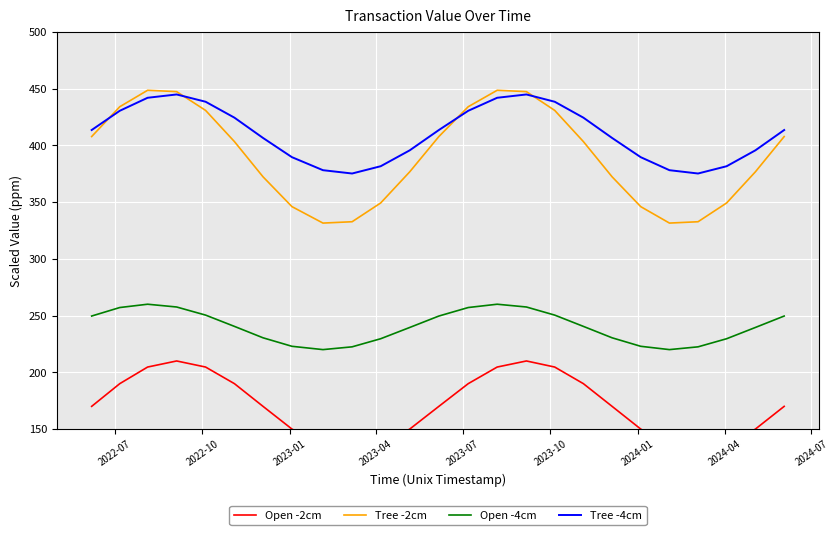

Rank the series by their maximum value, from lowest to highest.

Open -2cm, Open -4cm, Tree -4cm, Tree -2cm